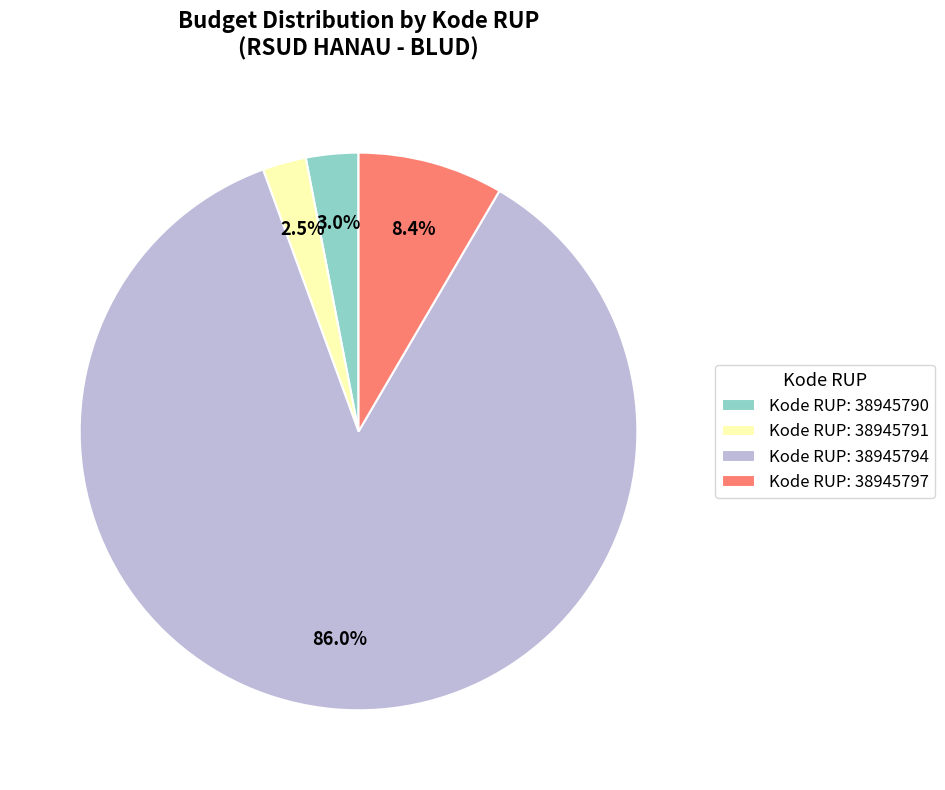

How many slices are in this pie chart?

4